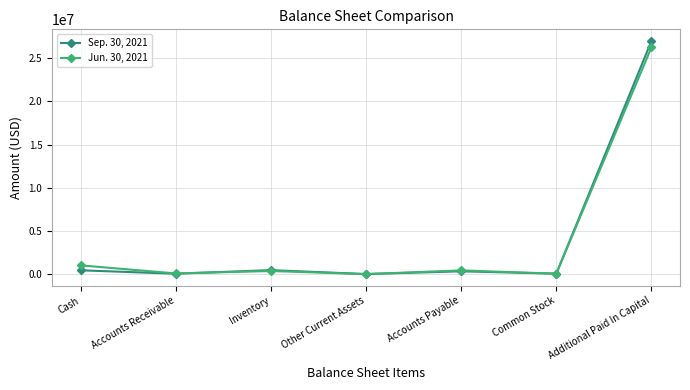

What is the label of the 7th point from the left?

Additional Paid In Capital